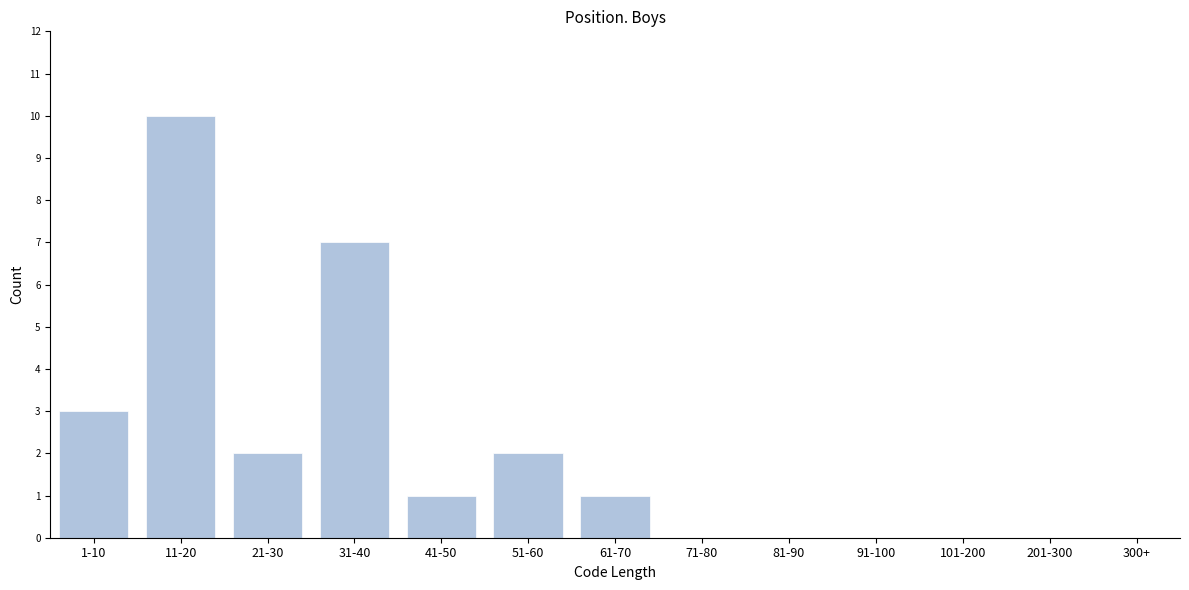

Reading left to right, transcribe all the data shown in this chart.

1-10=3	11-20=10	21-30=2	31-40=7	41-50=1	51-60=2	61-70=1	71-80=0	81-90=0	91-100=0	101-200=0	201-300=0	300+=0